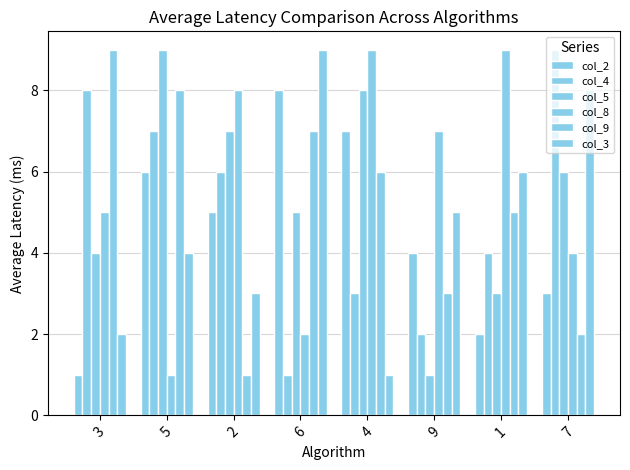

Reading left to right, extract all data points from this chart.

col_2: 3=1	5=6	2=5	6=8	4=7	9=4	1=2	7=3
col_4: 3=8	5=7	2=6	6=1	4=3	9=2	1=4	7=9
col_5: 3=4	5=9	2=7	6=5	4=8	9=1	1=3	7=6
col_8: 3=5	5=1	2=8	6=2	4=9	9=7	1=9	7=4
col_9: 3=9	5=8	2=1	6=7	4=6	9=3	1=5	7=2
col_3: 3=2	5=4	2=3	6=9	4=1	9=5	1=6	7=8